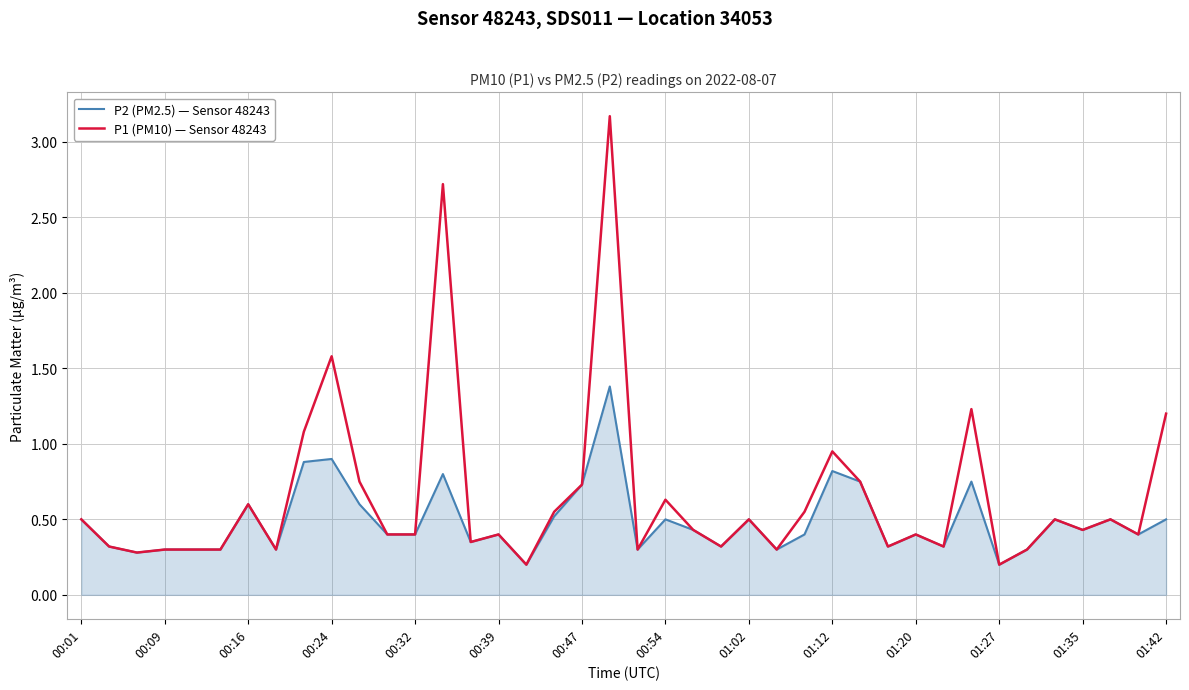

Which series has the largest total across all categories?

P1 (PM10) — Sensor 48243